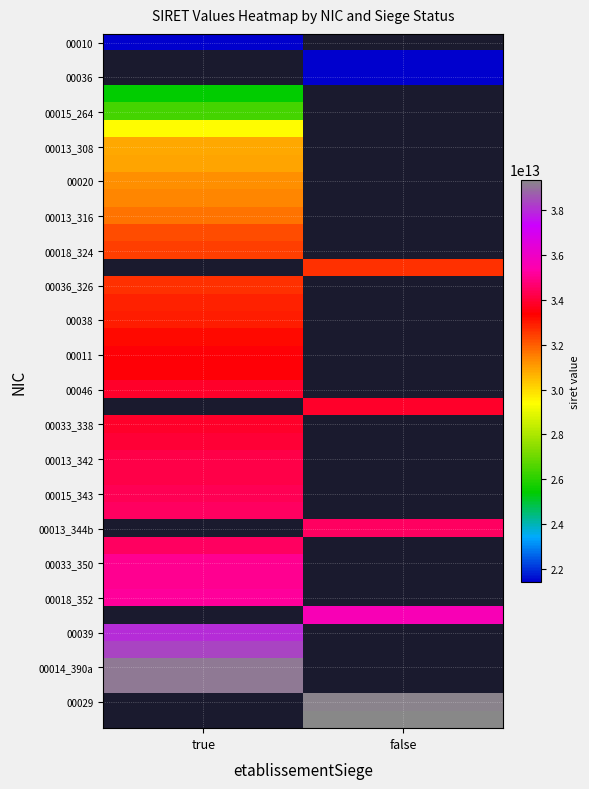

Count the number of data series in this chart.

40